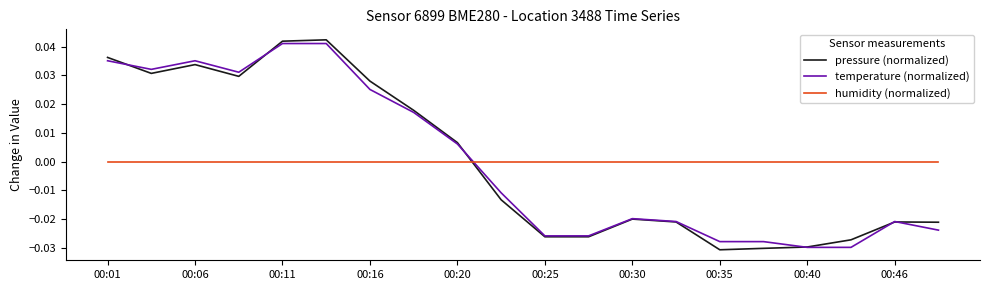

True or false: humidity (normalized) and pressure (normalized) cross at least once.

True